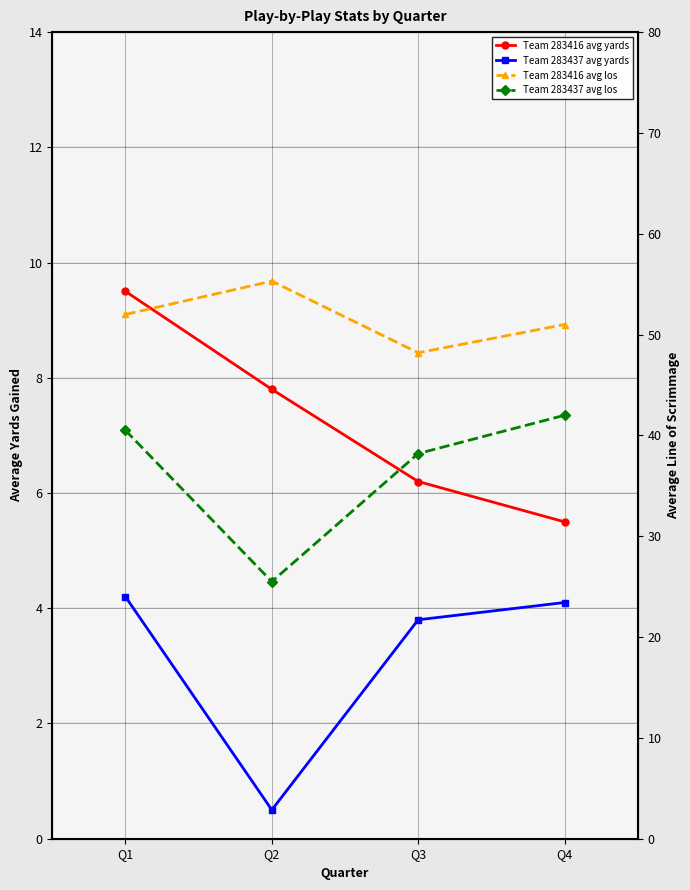

At which category is the sum across all series the highest?

Q1